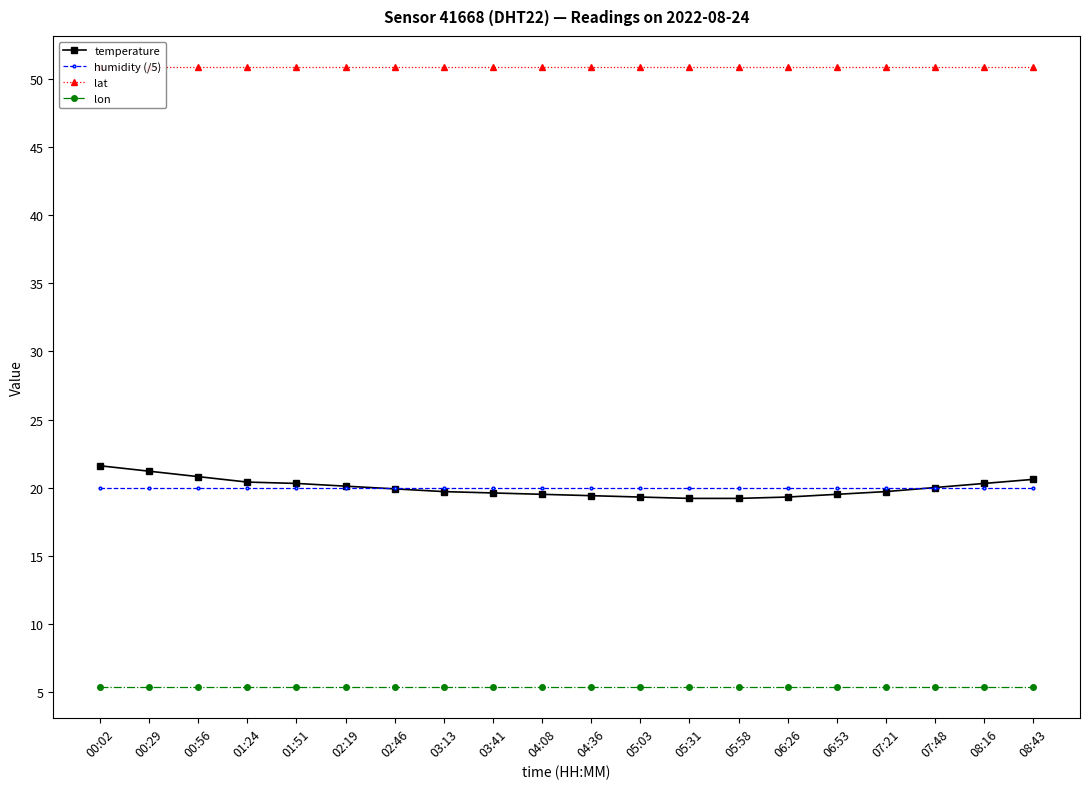

How many categories are shown in the chart?

20